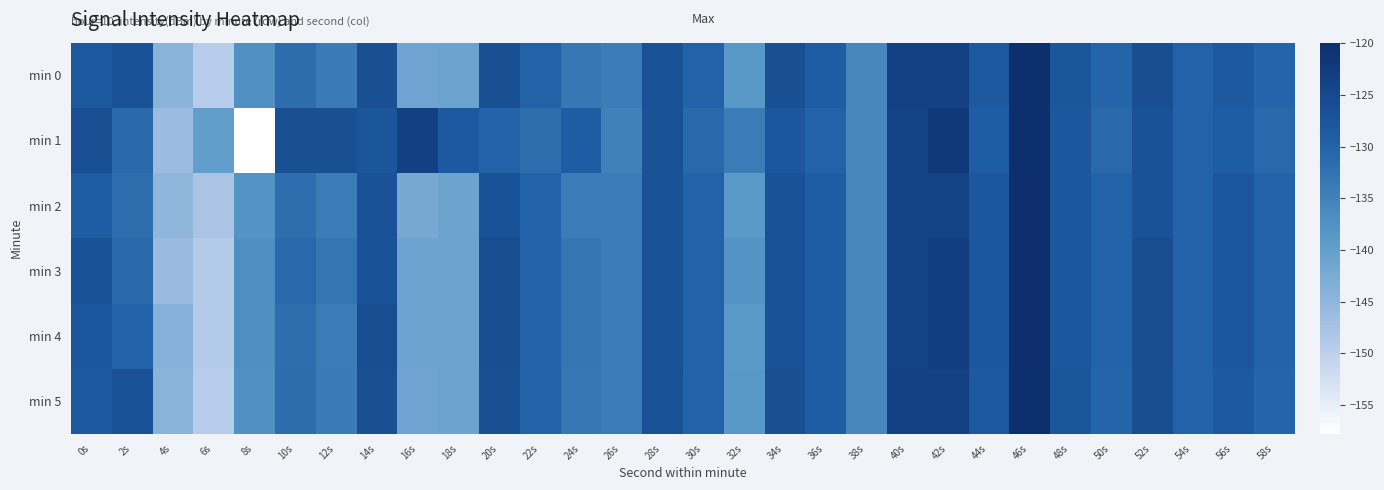

At which category is the sum across all series the highest?

46s